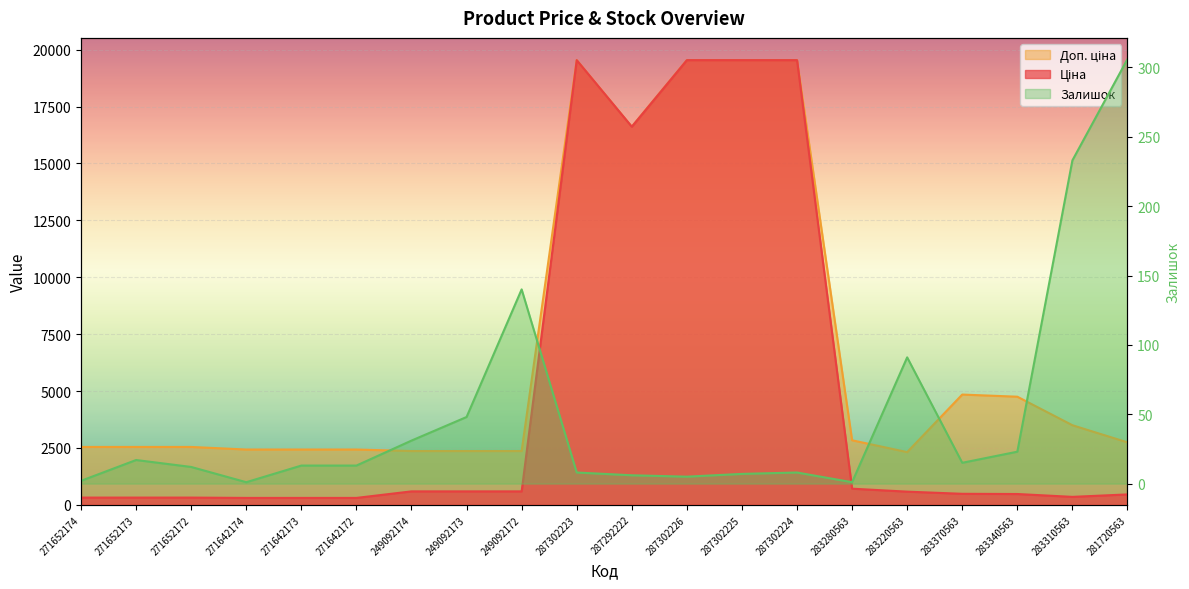

What is the total value across all series at 287302225?

39092.4